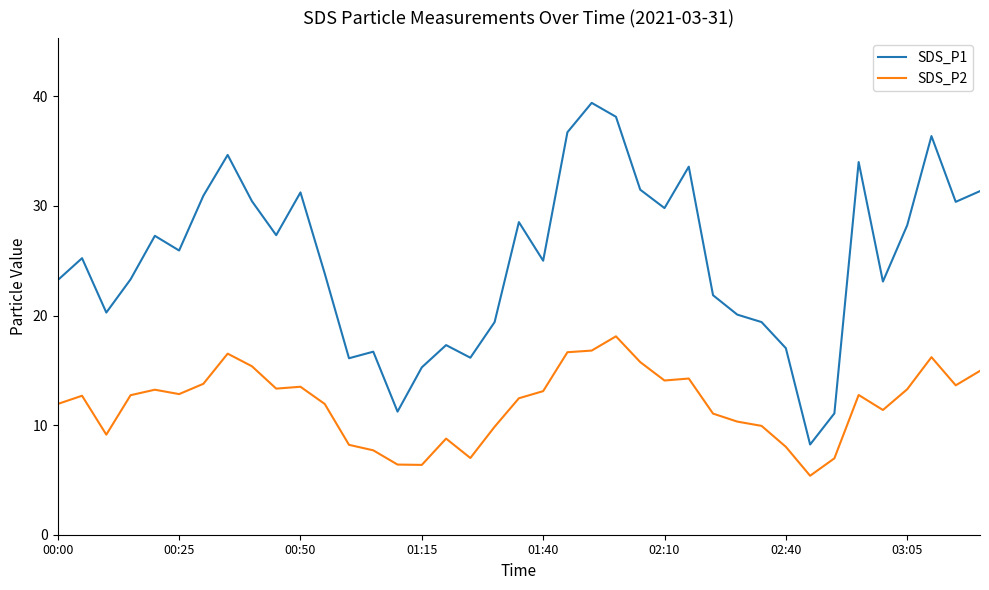

What is the average value of the SDS_P1 series?

25.1